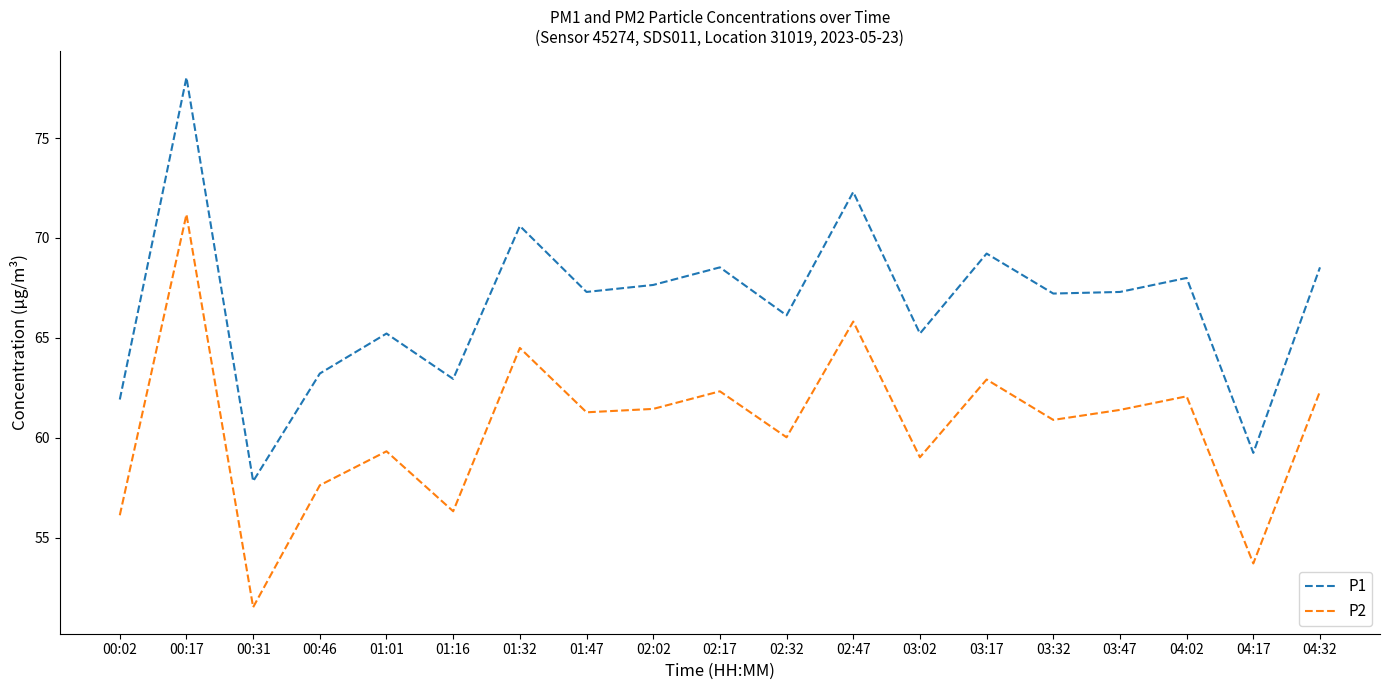

What is the total value across all series at 03:47?

128.7